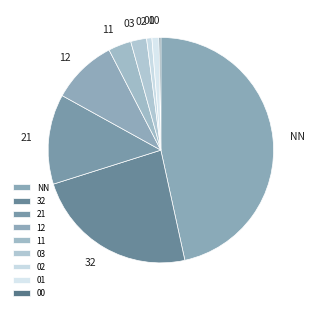

True or false: 02 accounts for 1% of the total.

True